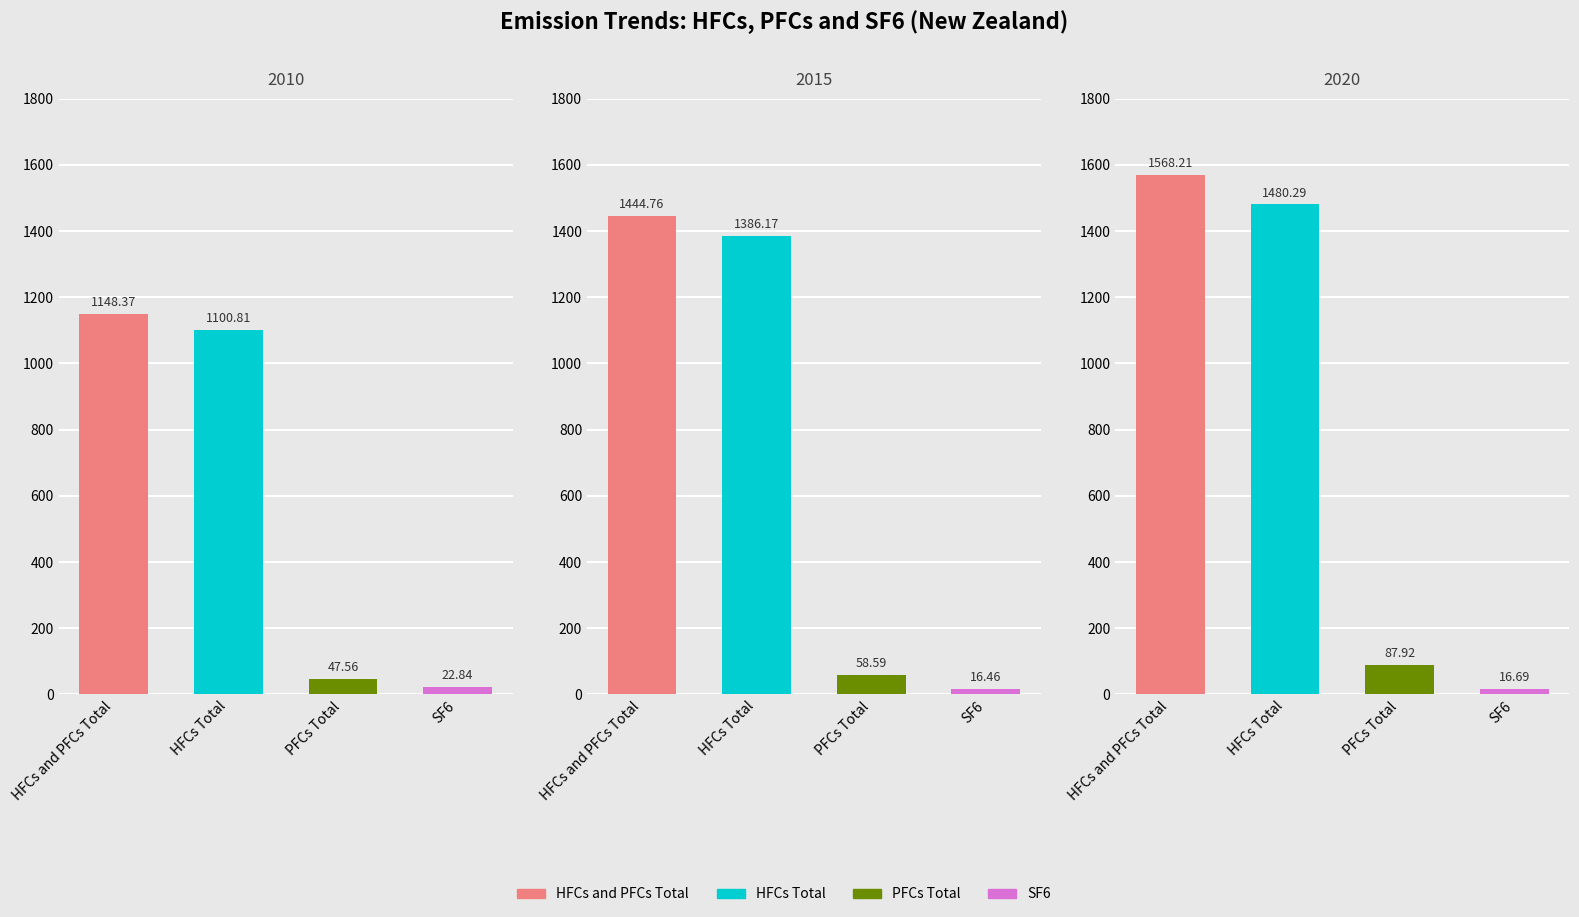

Between HFCs and PFCs Total and PFCs Total, which series saw the biggest shift?

2020